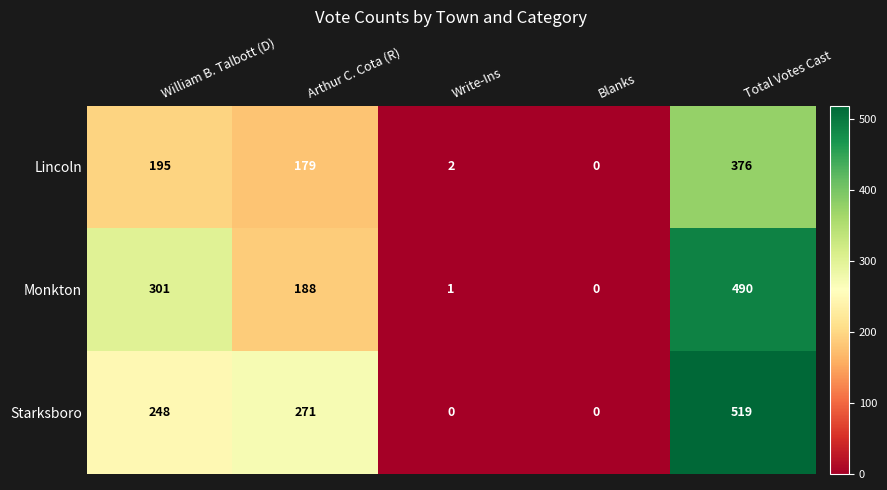

How many values in the Starksboro series are below 248?

2